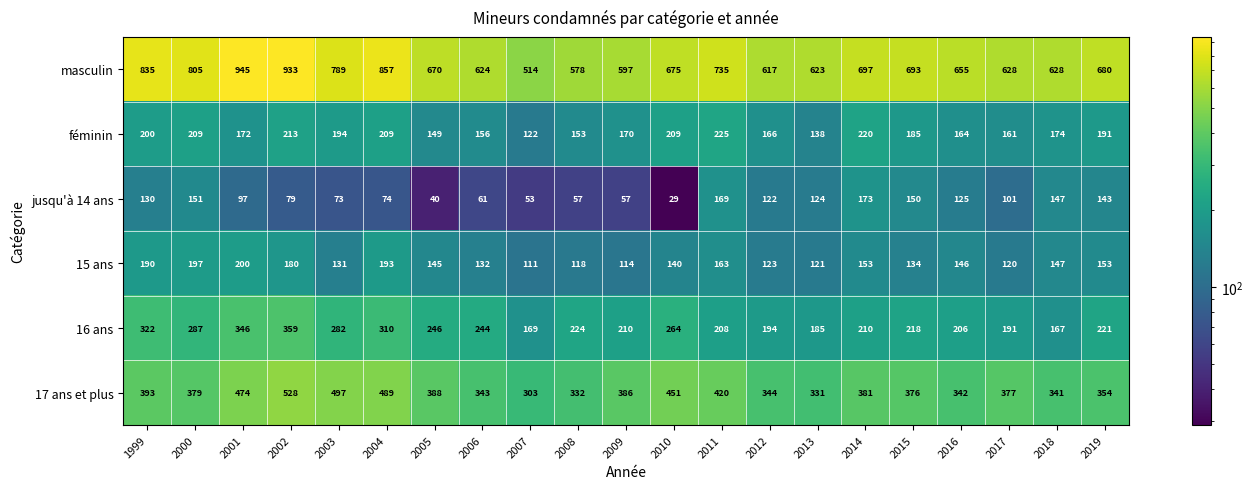

Which series has the largest total across all categories?

masculin